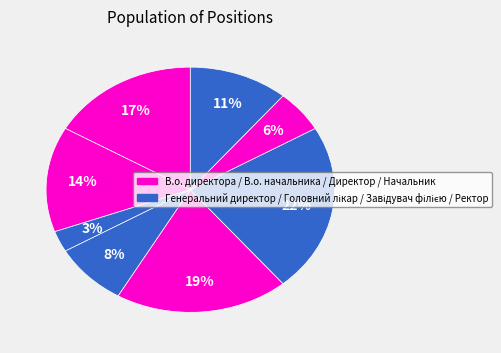

How many slices are in this pie chart?

8